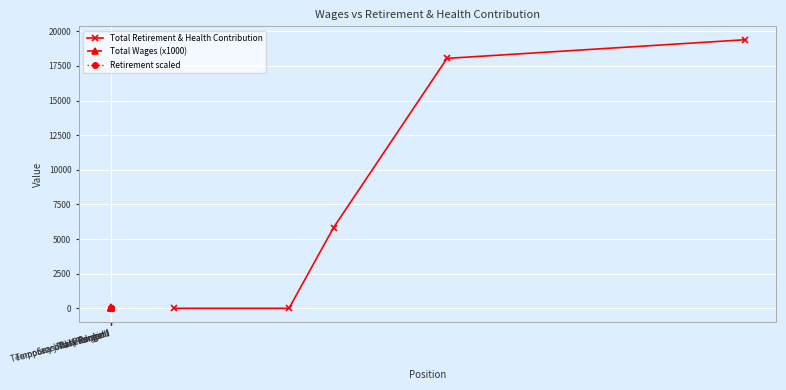

True or false: Total Wages (x1000) has more than 2 interior local peaks.

False